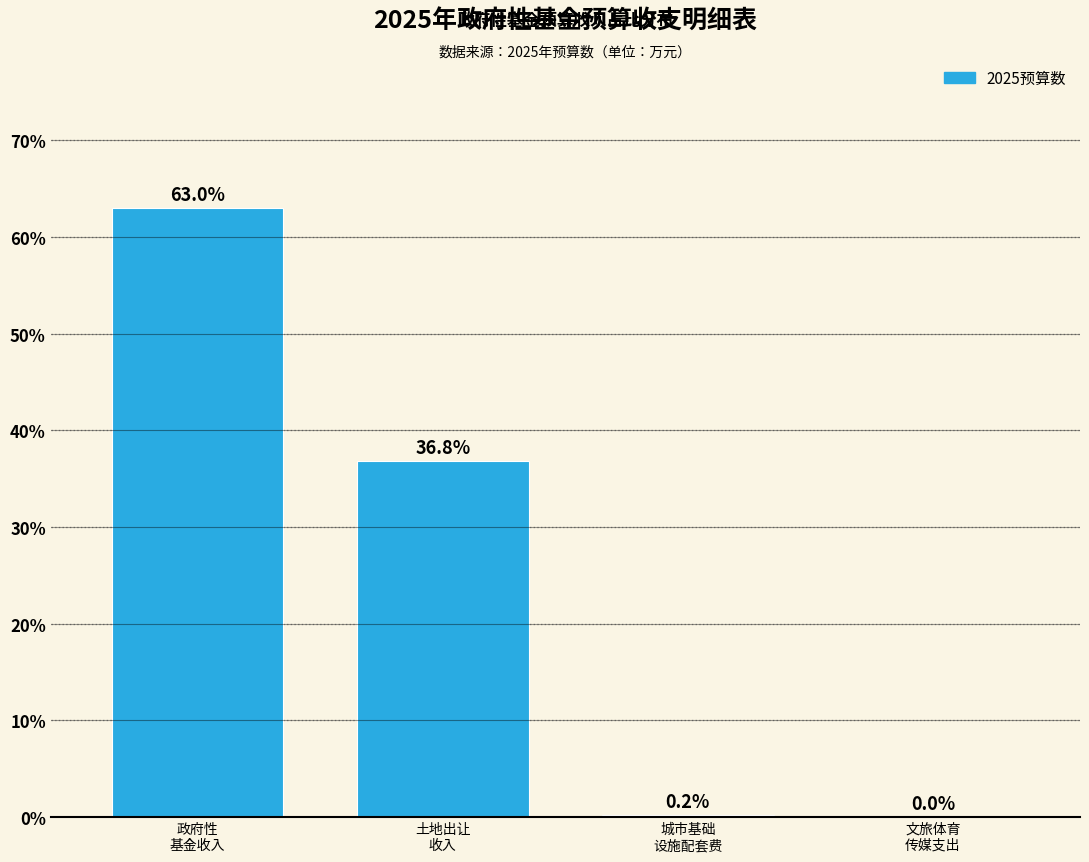

What is the sum of all values?

100.0